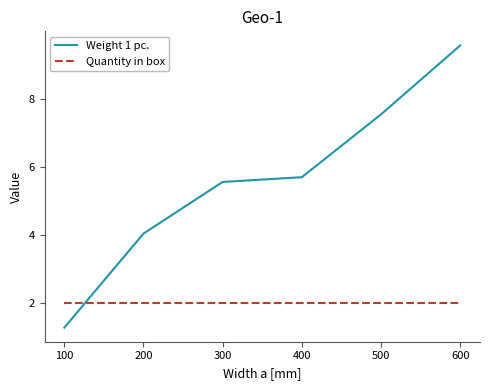

How many series are shown in this chart?

2